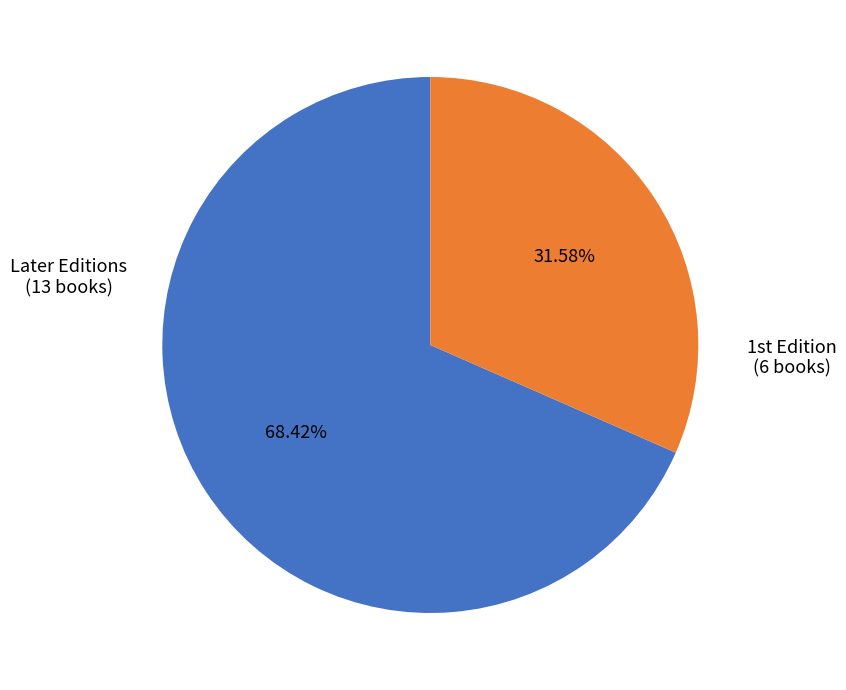

Rank the categories by value from highest to lowest.

Later Editions, 1st Edition